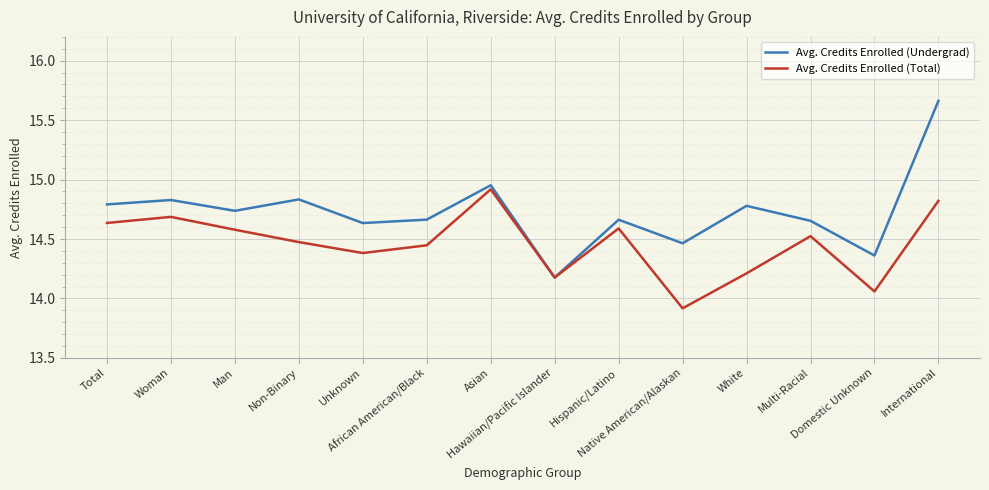

What is the difference between the highest and lowest values at Total?

0.2